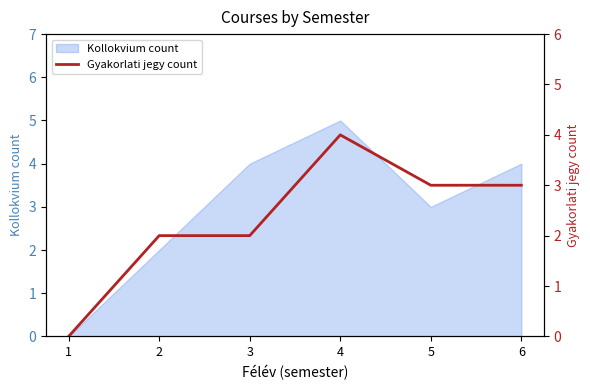

What is the difference between the values at 3 and 6?

1